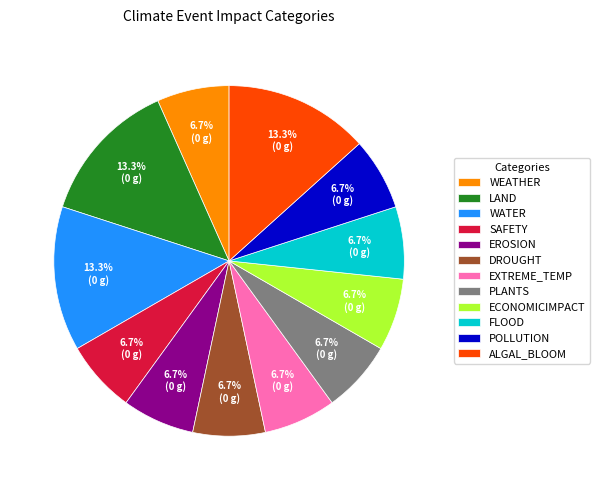

Which has a higher value, SAFETY or WATER?

WATER